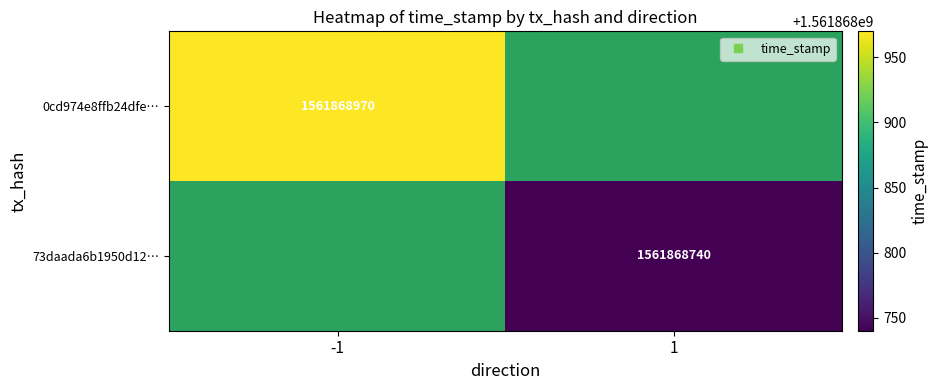

Rank the series at time_stamp from highest to lowest value.

0cd974e8ffb24dfe1d2d1d59f2c481461631dcc, 73daada6b1950d12a46b3b3fc527eaeaf0d5e46